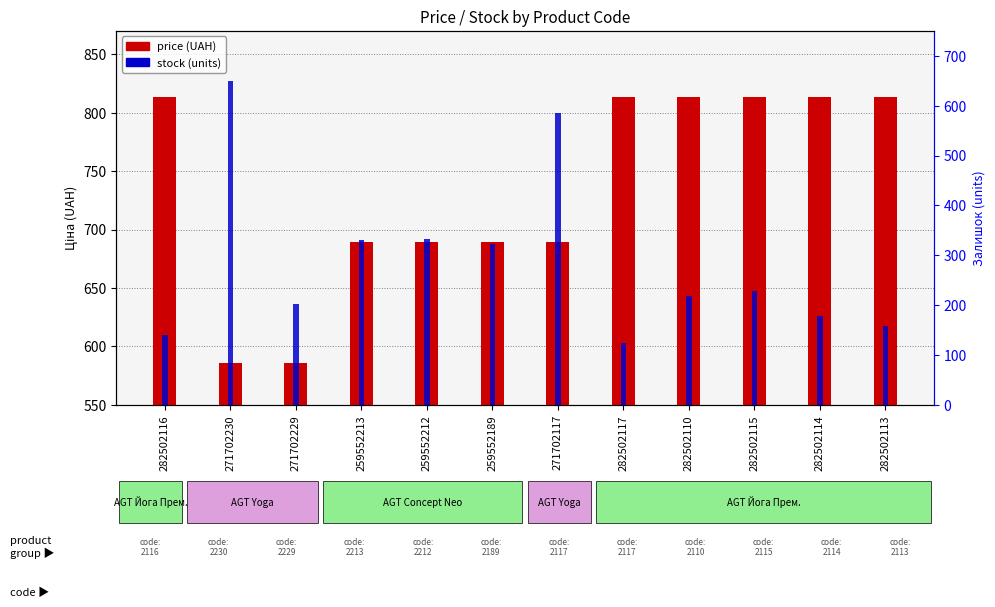

What is the value of the stock (units) bar at the 8th from the left?

123.0